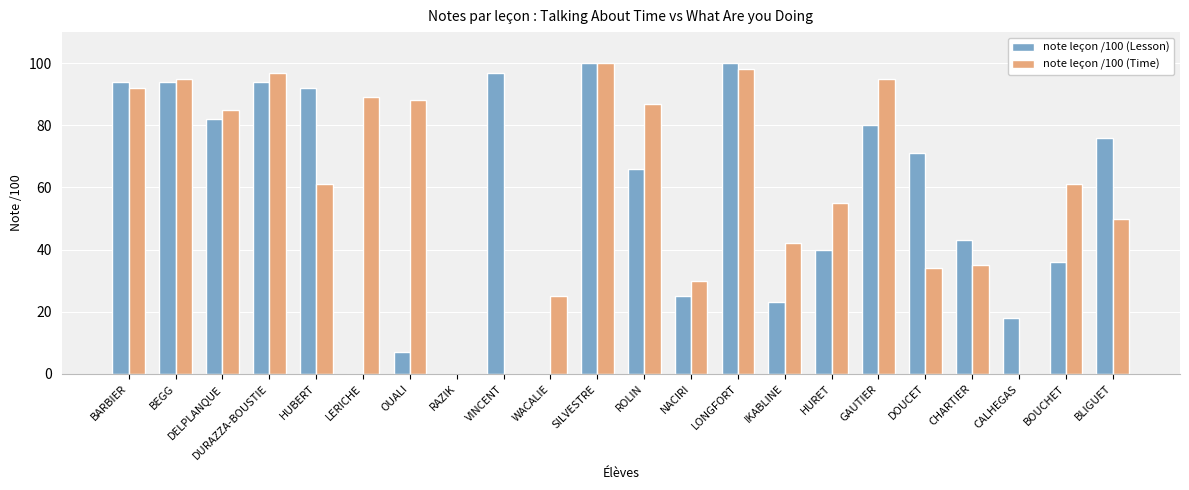

Is the value of note leçon /100 (Lesson) at VINCENT greater than the value of note leçon /100 (Time) at SILVESTRE?

No